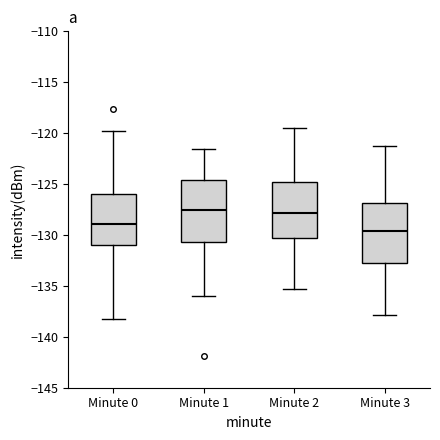

Reading left to right, read every box against the y-axis: the position of its median line, the range the box covers, and the ends of its whiskers. The values are not printed on the chart, so give them approximately, as read against the axis.

Minute 0: median -129.0, box -131.0 to -126.0, whiskers -138.5 to -119.5
Minute 1: median -127.5, box -130.5 to -124.5, whiskers -136.0 to -121.5
Minute 2: median -128.0, box -130.5 to -124.5, whiskers -135.5 to -119.5
Minute 3: median -129.5, box -132.5 to -127.0, whiskers -138.0 to -121.5